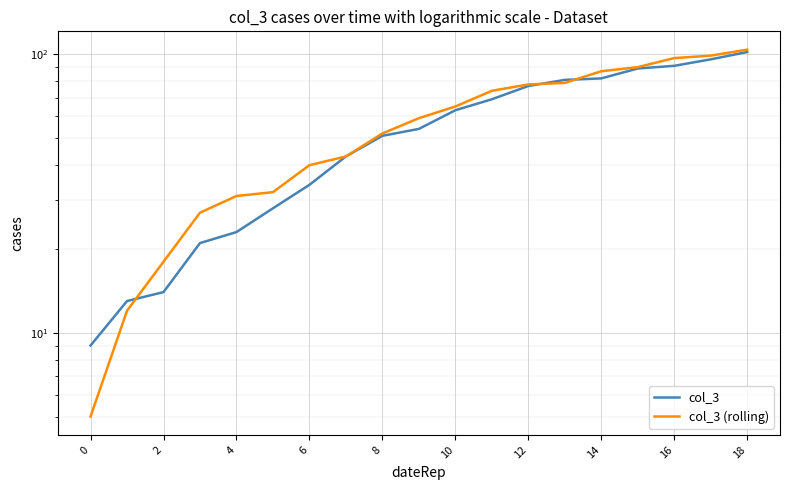

What is the highest value of the col_3 (rolling) series?

104